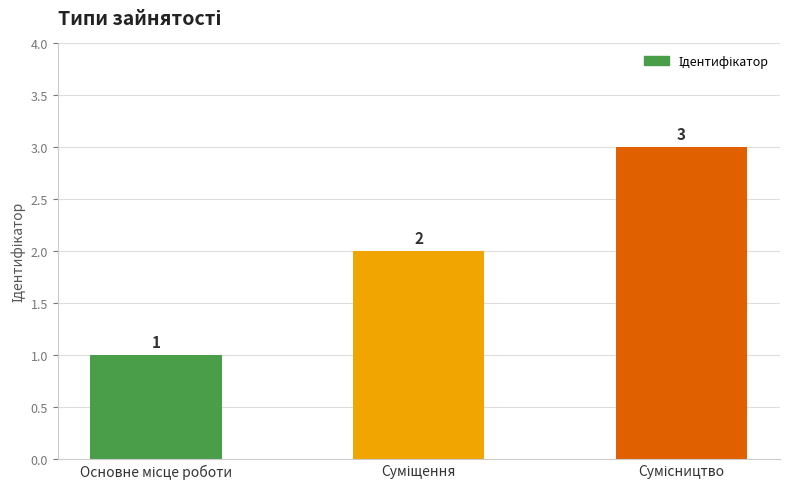

What is the average value?

2